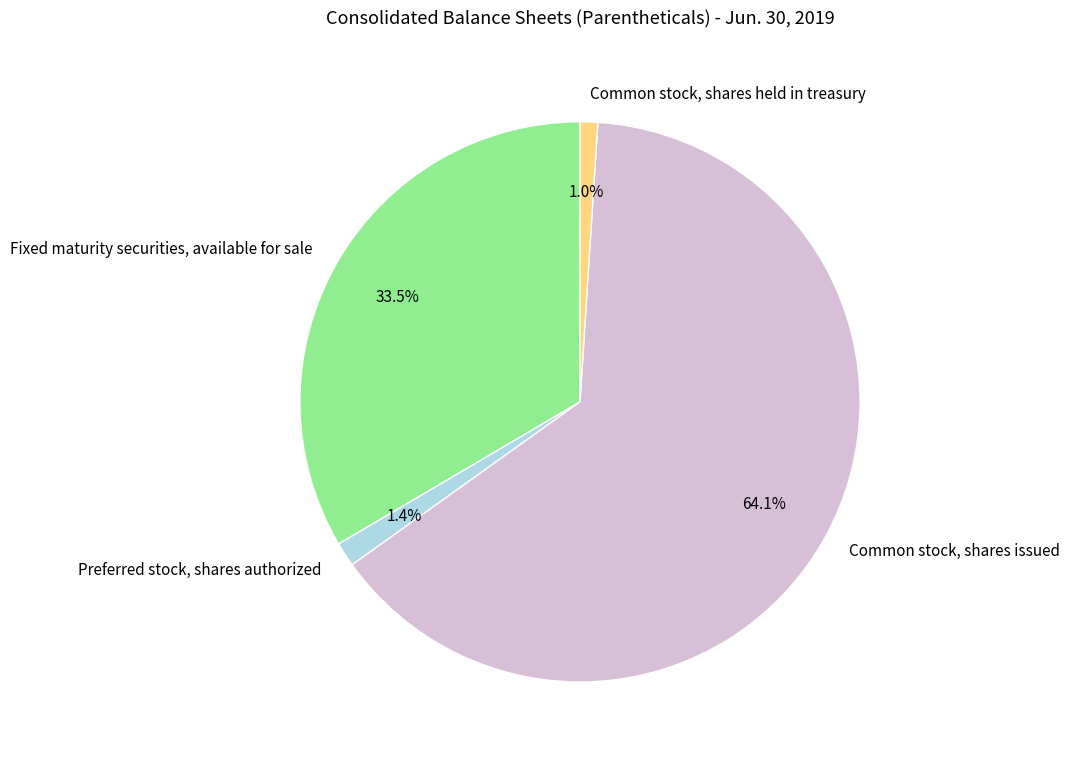

Rank the categories by value from lowest to highest.

Common stock, shares held in treasury, Preferred stock, shares authorized, Fixed maturity securities, available for sale, Common stock, shares issued